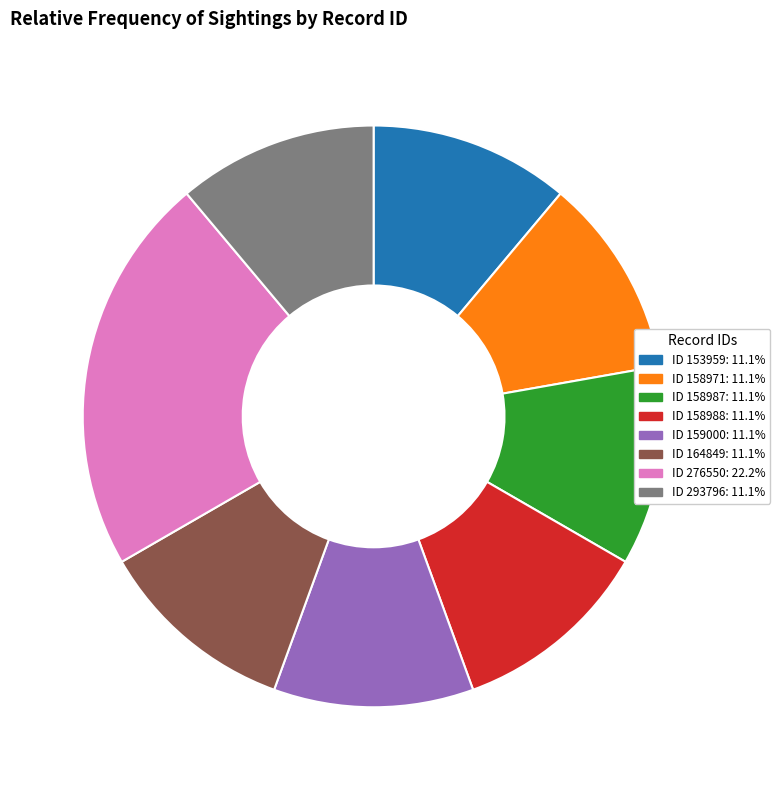

How many segments does this pie chart have?

8